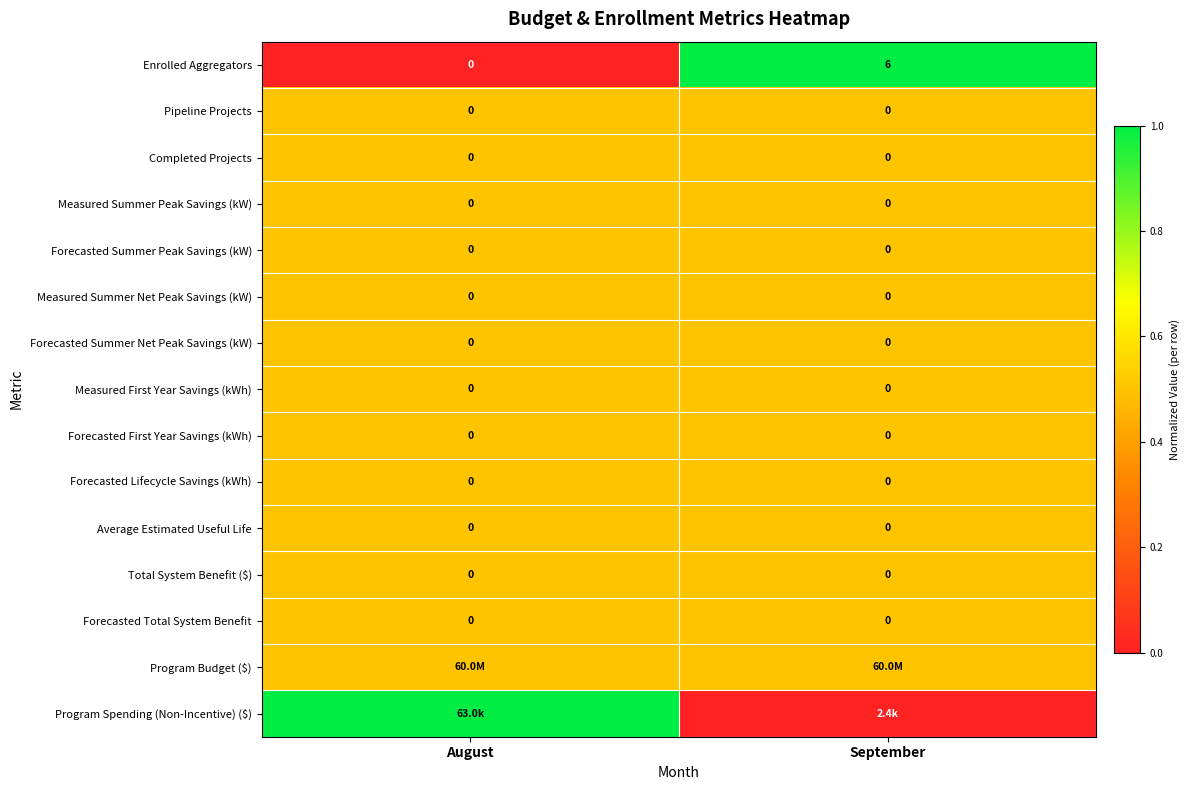

The Forecasted Lifecycle Savings (kWh) series shows 0.0 at September. True or false?

True